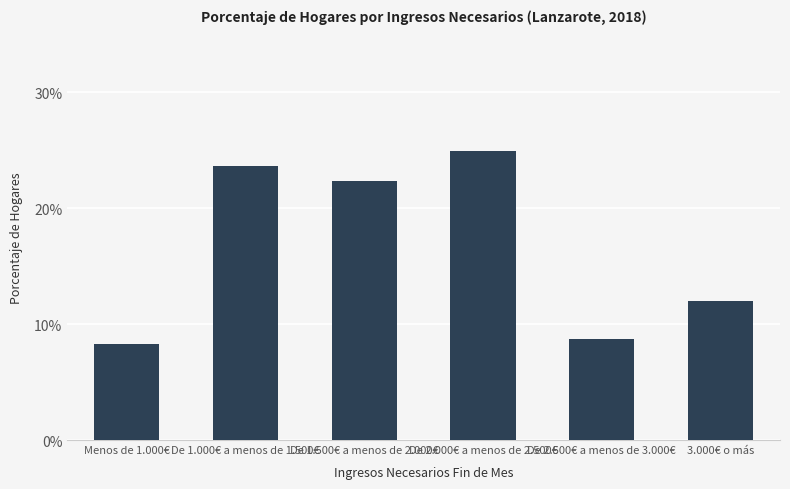

What is the change in value from De 1.500€ a menos de 2.000€ to De 2.500€ a menos de 3.000€?

-13.6